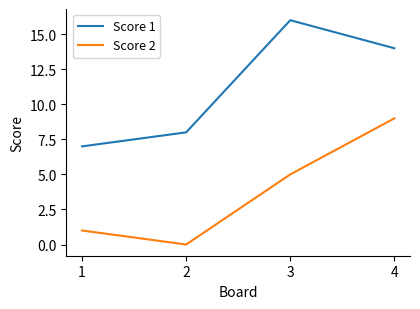

Which label corresponds to the largest value in the chart?

3